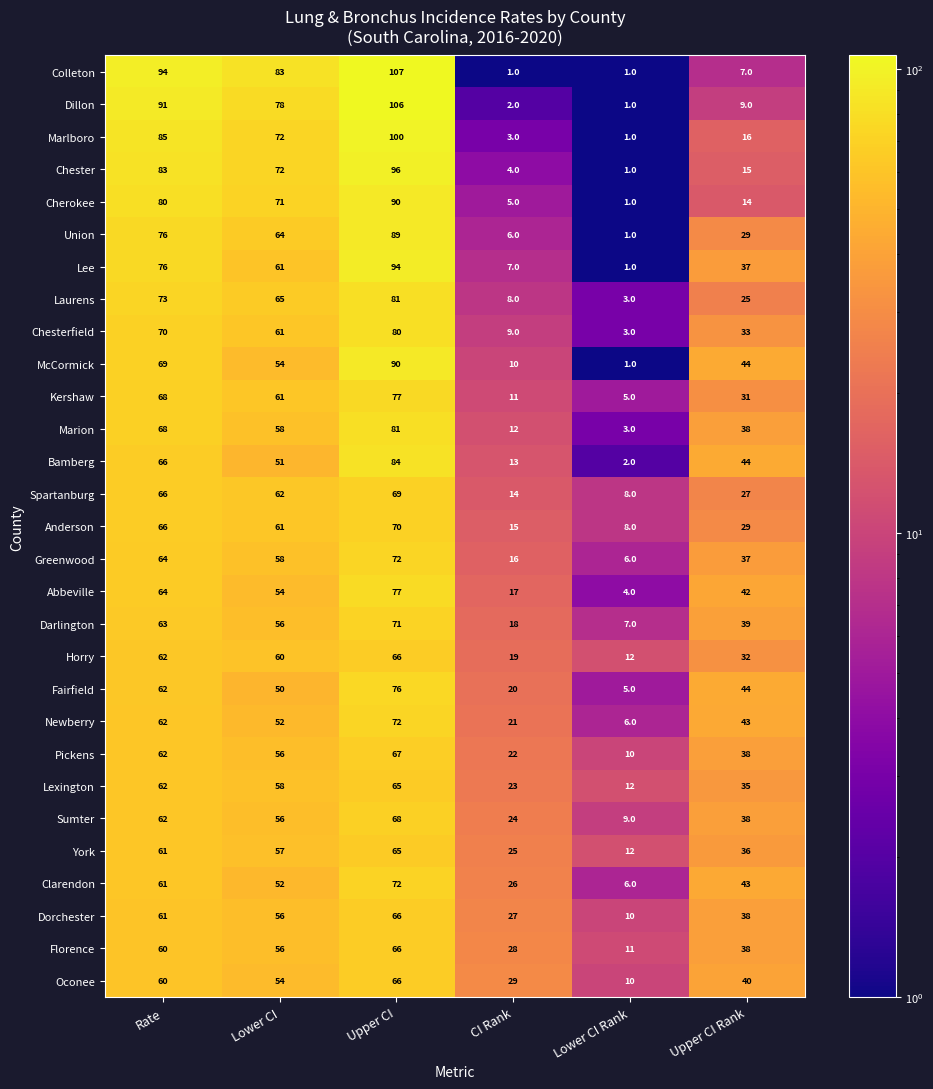

What value does the Chesterfield series have at Upper CI?

80